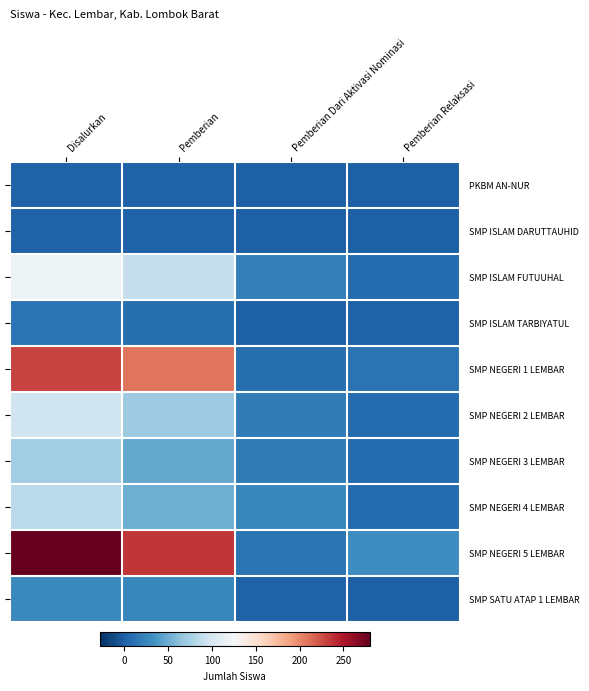

What is the difference between the SMP NEGERI 3 LEMBAR values at Pemberian Relaksasi and Disalurkan?

65